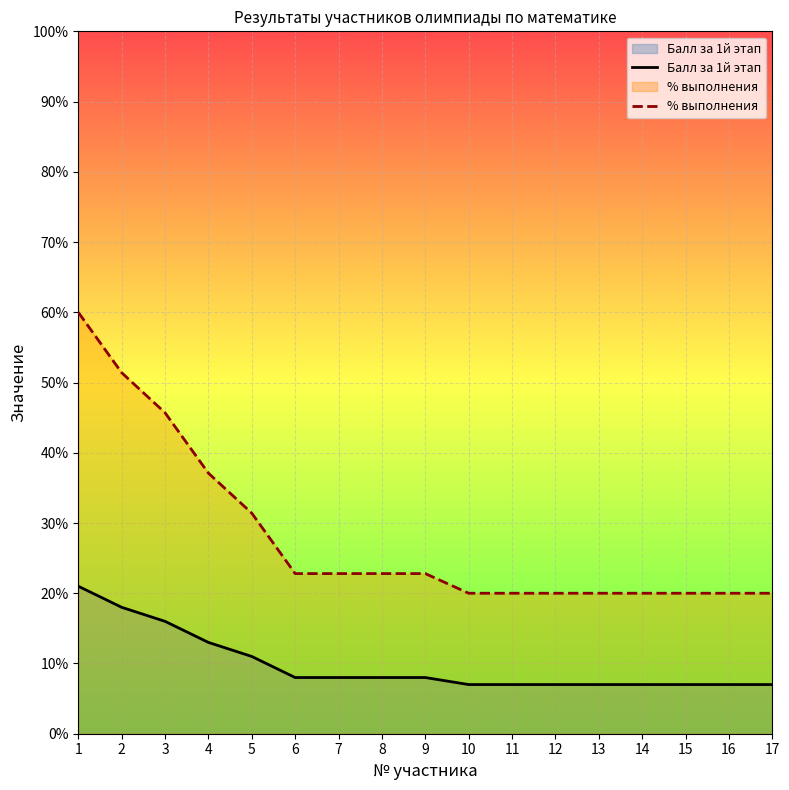

True or false: Балл за 1й этап and % выполнения cross at least once.

False